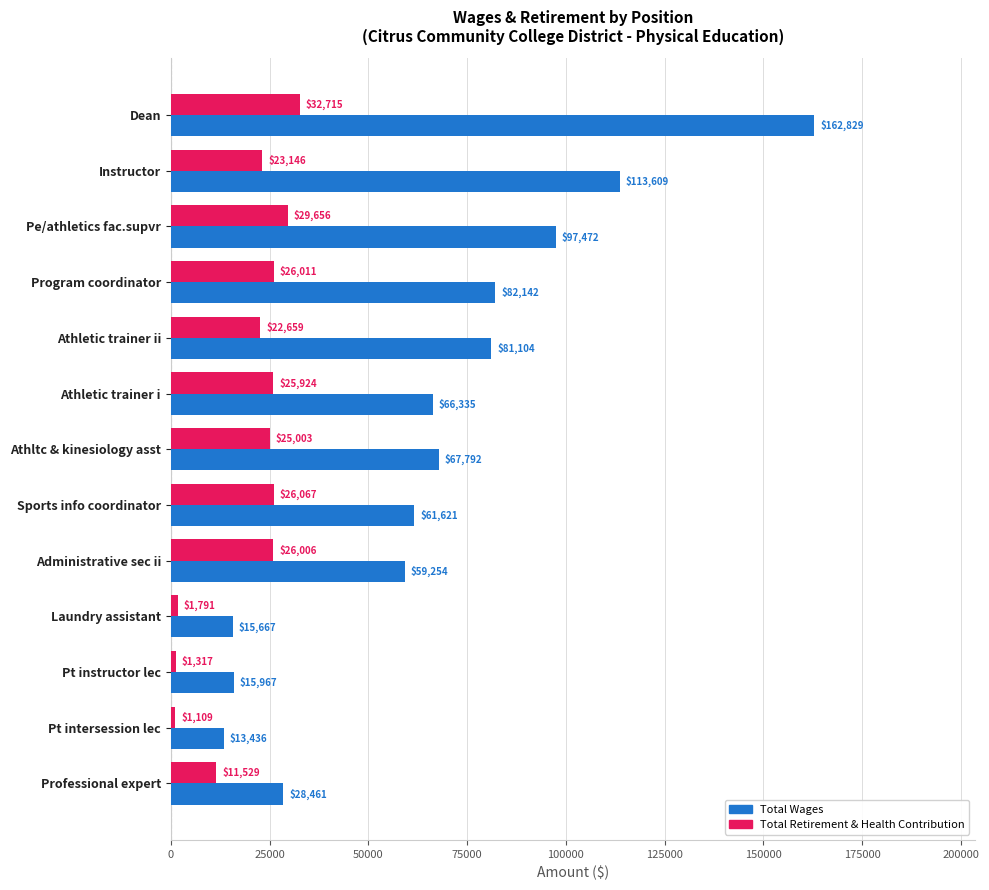

Is it true that Total Wages equals 135448 at Athletic trainer ii?

False